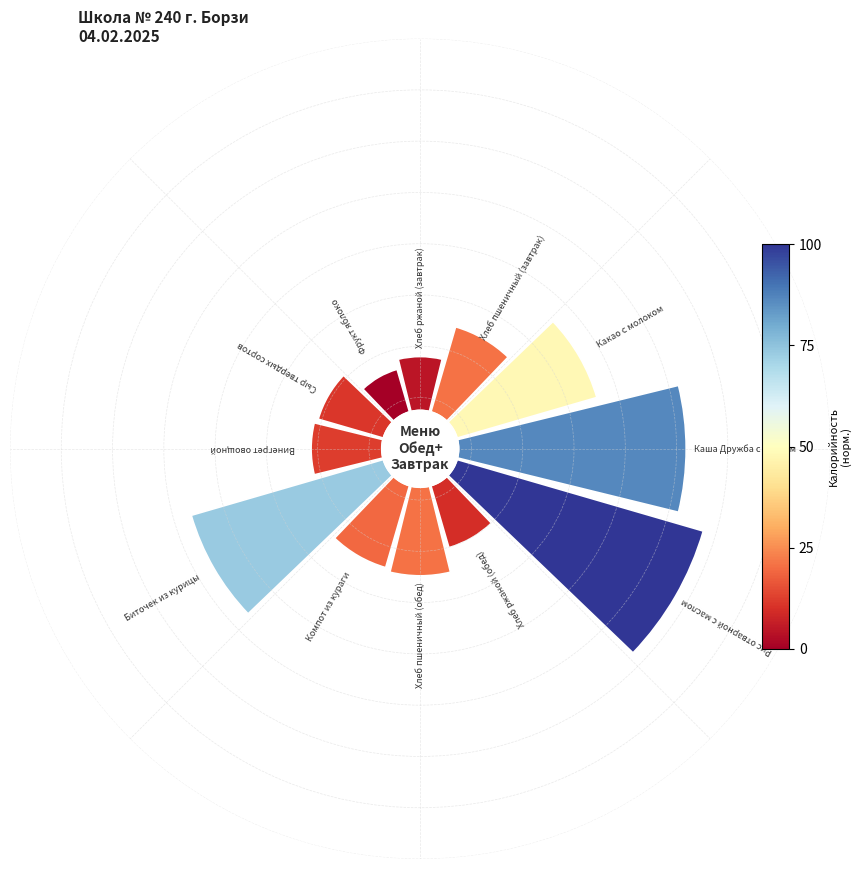

True or false: Компот из кураги accounts for 6% of the total.

True